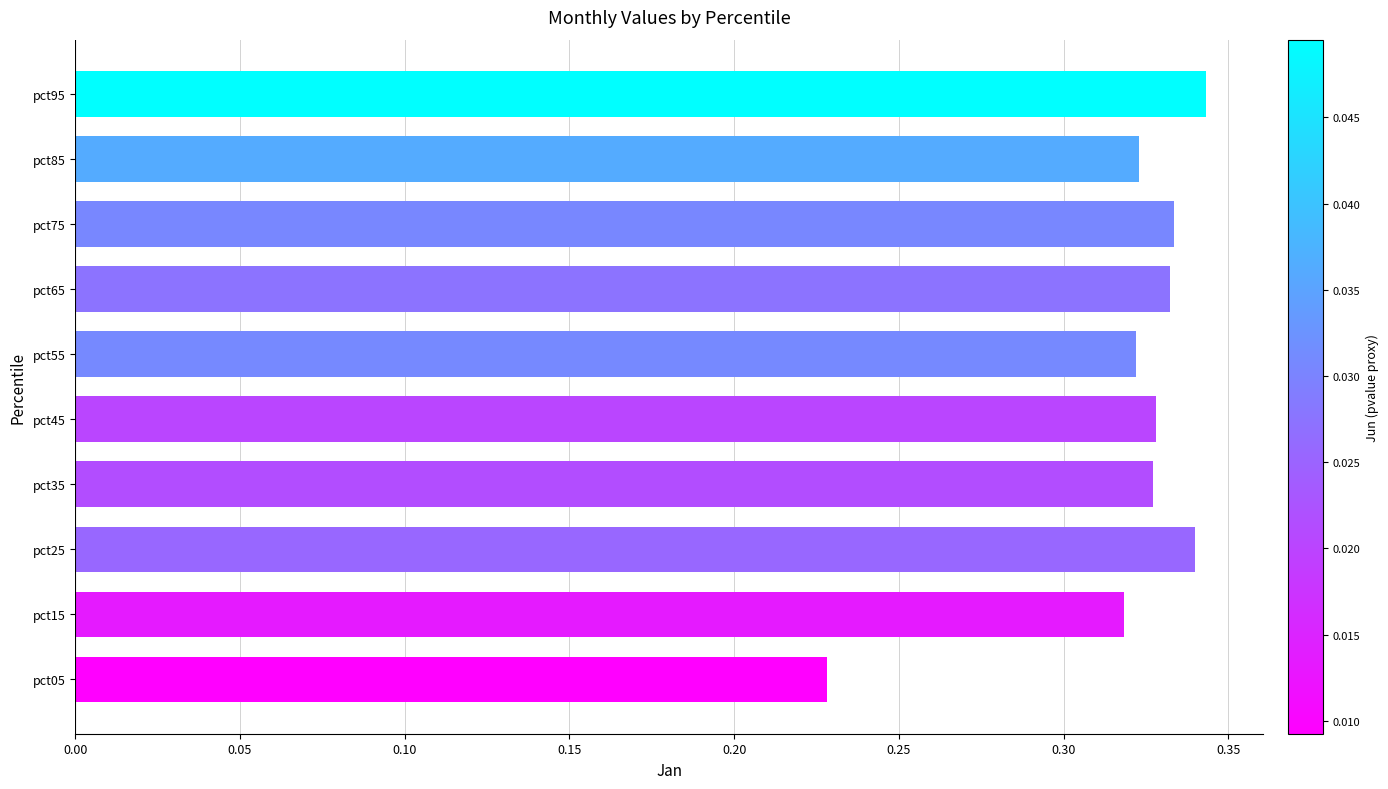

Is it true that the value at pct65 is 0.2?

False